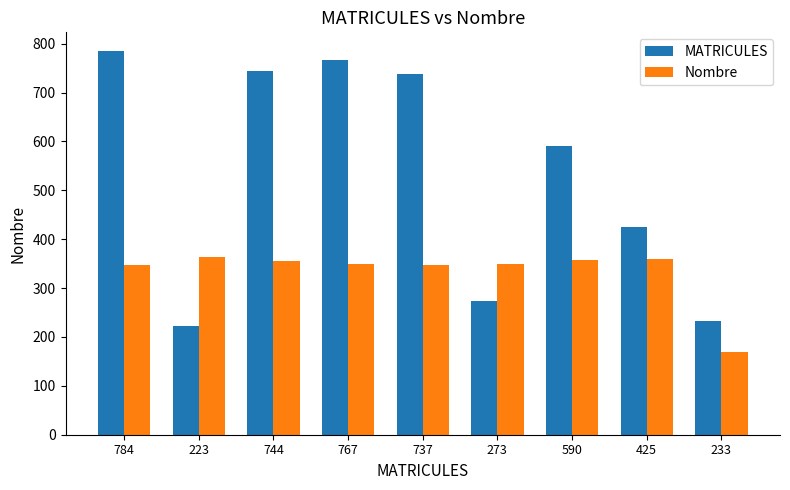

What is the difference between the MATRICULES values at 590 and 767?

177